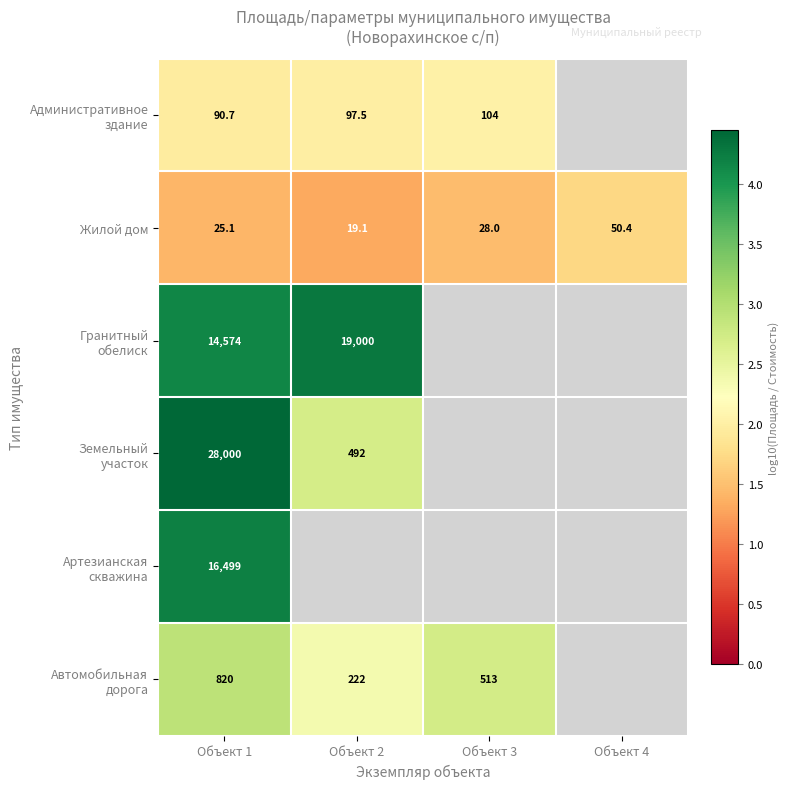

How many data points in Жилой дом are less than 28?

2